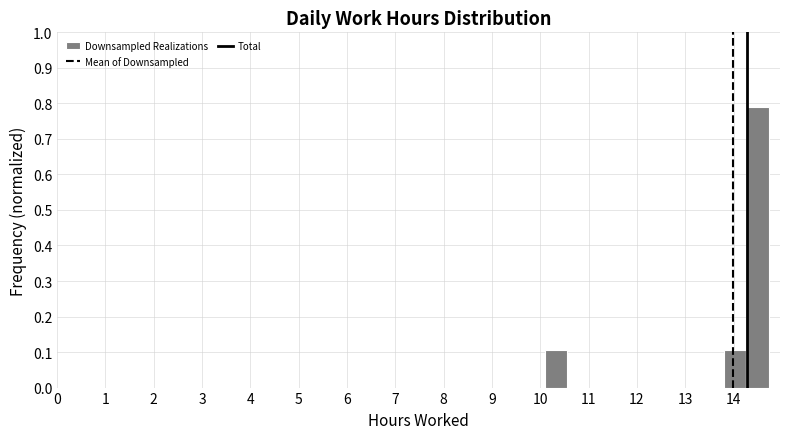

Over which range of the x-axis is the bar tallest?

14.3 to 14.7